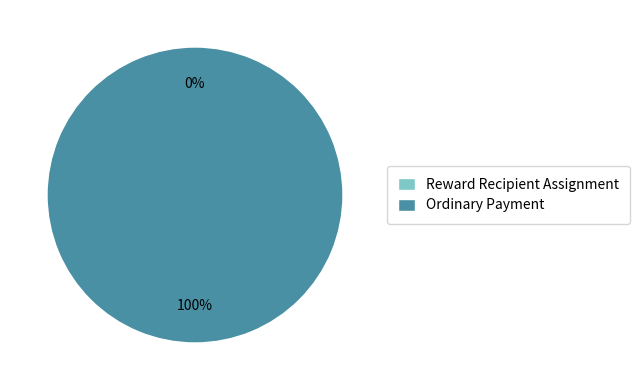

The Ordinary Payment slice represents 99% of the pie. True or false?

False